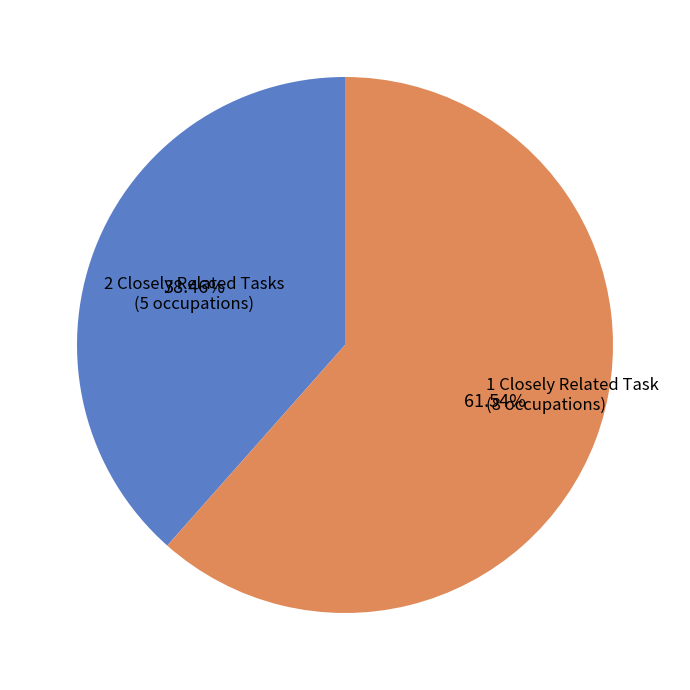

Is there a majority slice in this chart?

Yes